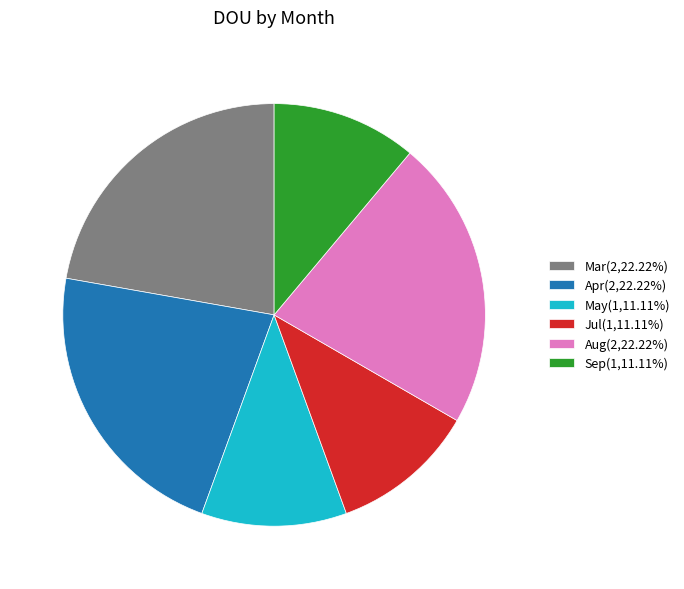

What is the ratio of the value at Jul(1,11.11%) to the value at Apr(2,22.22%)?

0.5